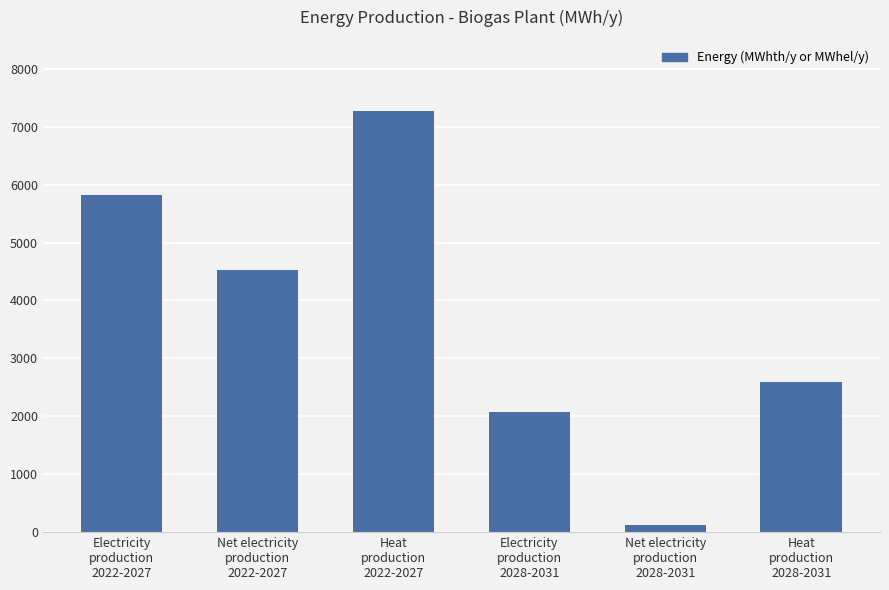

Count the number of data series in this chart.

1